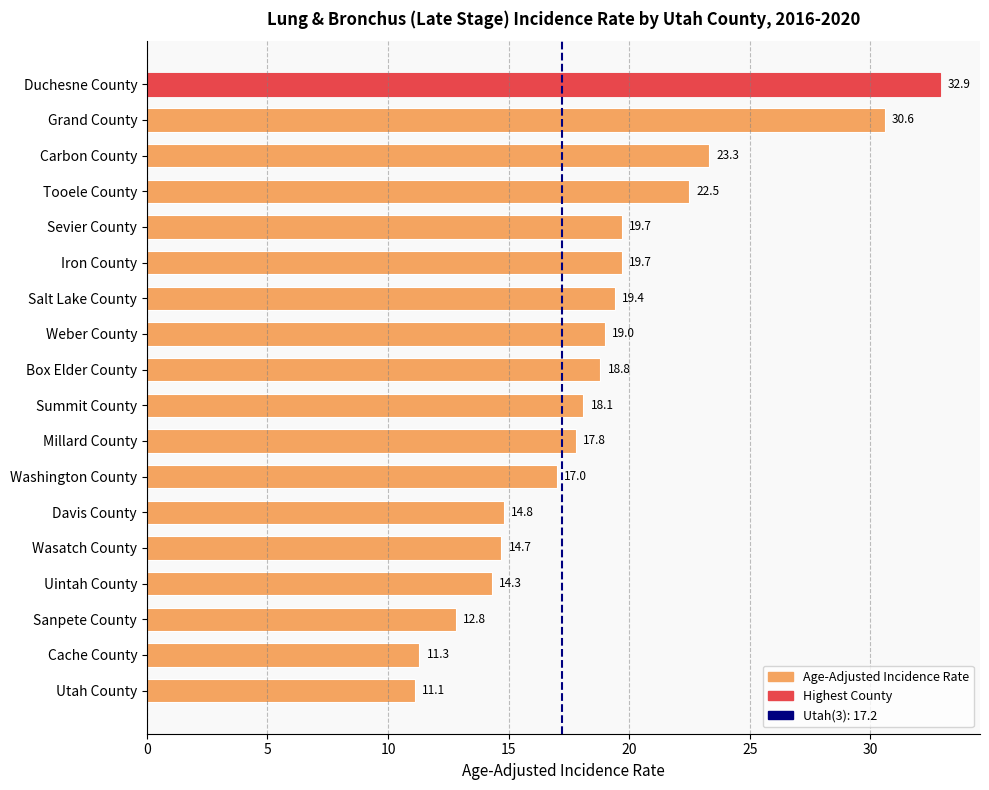

Reading top to bottom, transcribe all the data shown in this chart.

32.9	30.6	23.3	22.5	19.7	19.7	19.4	19.0	18.8	18.1	17.8	17.0	14.8	14.7	14.3	12.8	11.3	11.1